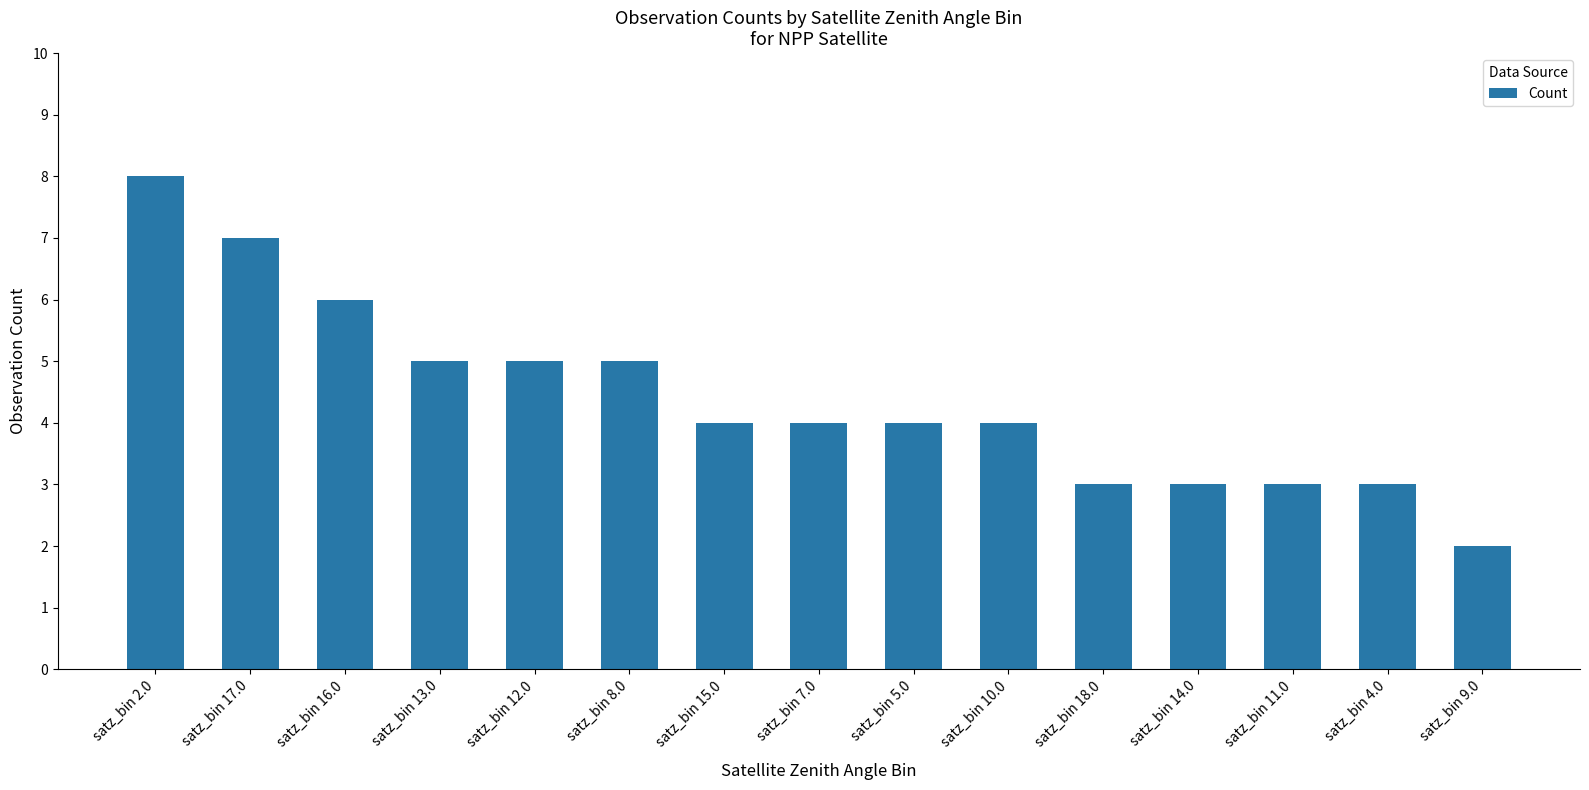

Which has a higher value, satz_bin 4.0 or satz_bin 8.0?

satz_bin 8.0